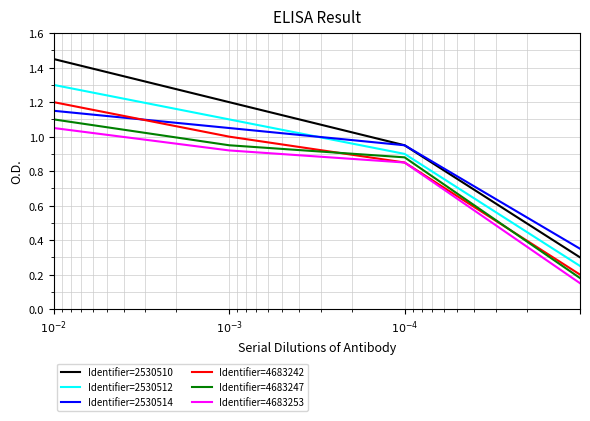

At how many categories does at least one series exceed 0?

4